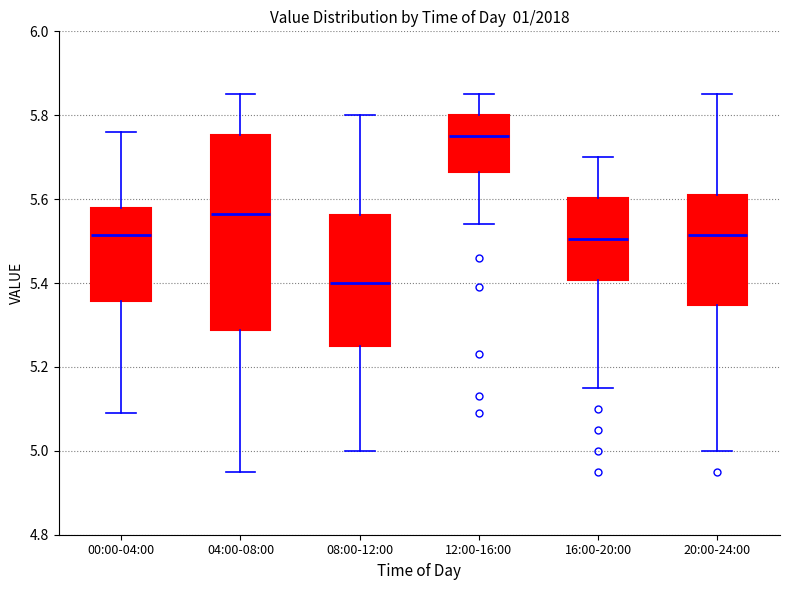

Which box is the tallest, from its lower edge to its upper edge?

04:00-08:00